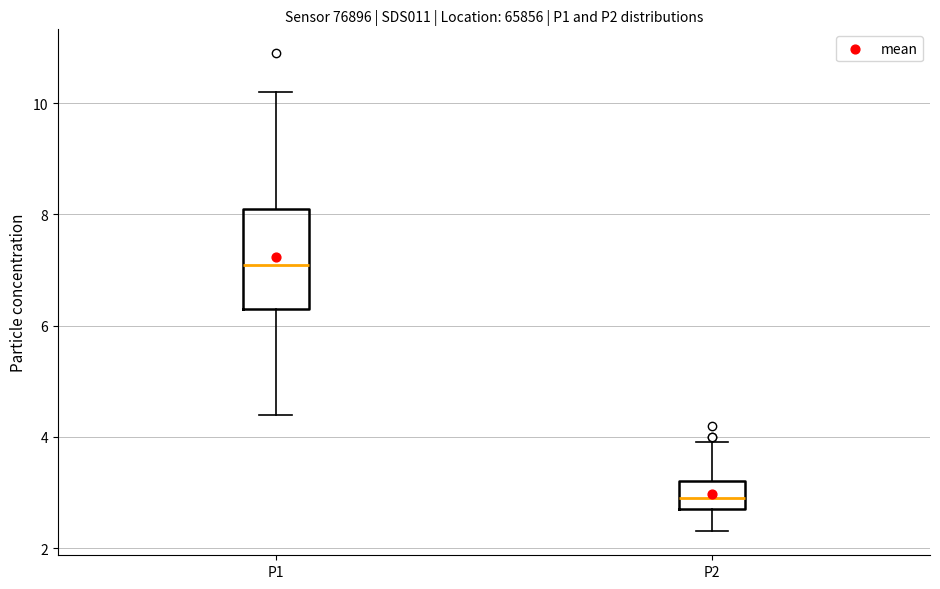

Reading left to right, transcribe this box plot: for each box, give where its median line is, the range the box spans, and where its two whiskers end, as read against the y-axis. The values are not printed on the chart, so give them approximately, as read against the axis.

P1: median 7.2, box 6.4 to 8.2, whiskers 4.4 to 10.2
P2: median 3.0, box 2.8 to 3.2, whiskers 2.4 to 4.0